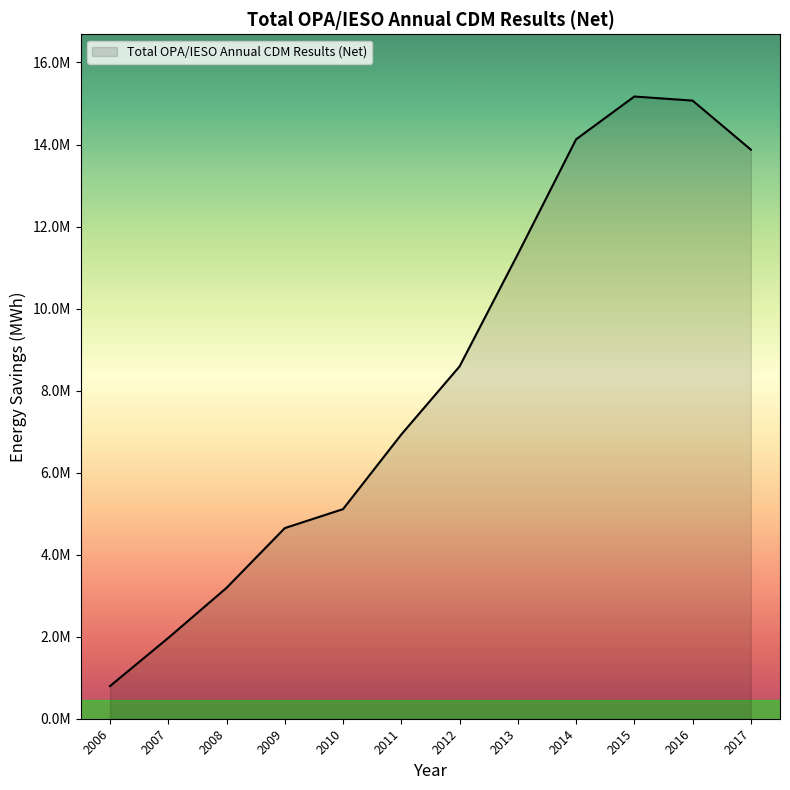

Rank the categories by value from lowest to highest.

2006, 2007, 2008, 2009, 2010, 2011, 2012, 2013, 2017, 2014, 2016, 2015